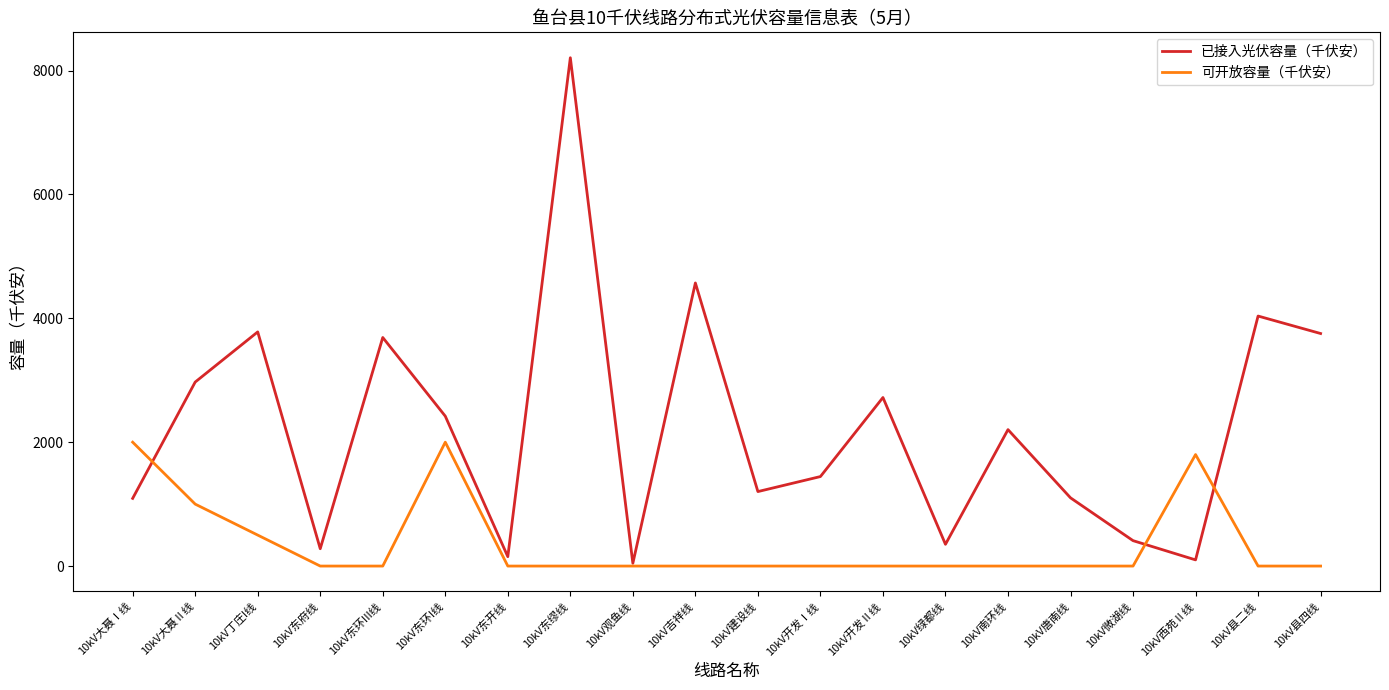

The value of 已接入光伏容量（千伏安） at 10kV丁庄I线 is 3780.2. True or false?

True